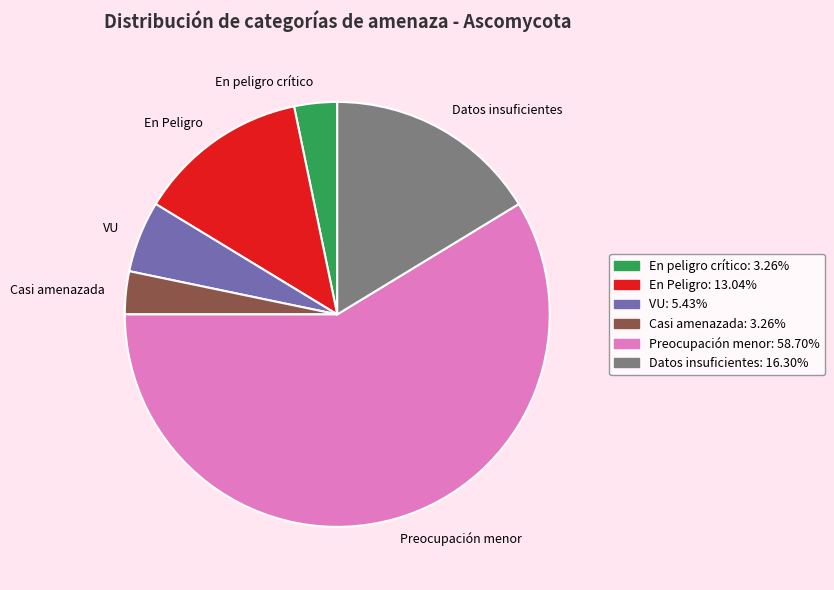

Is there any slice that represents more than half of the pie?

Yes